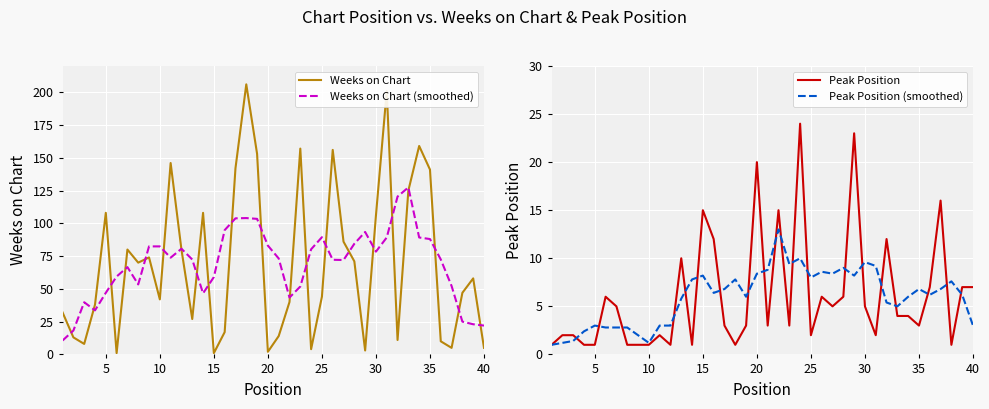

What is the average value of the Peak Position series?

6.1